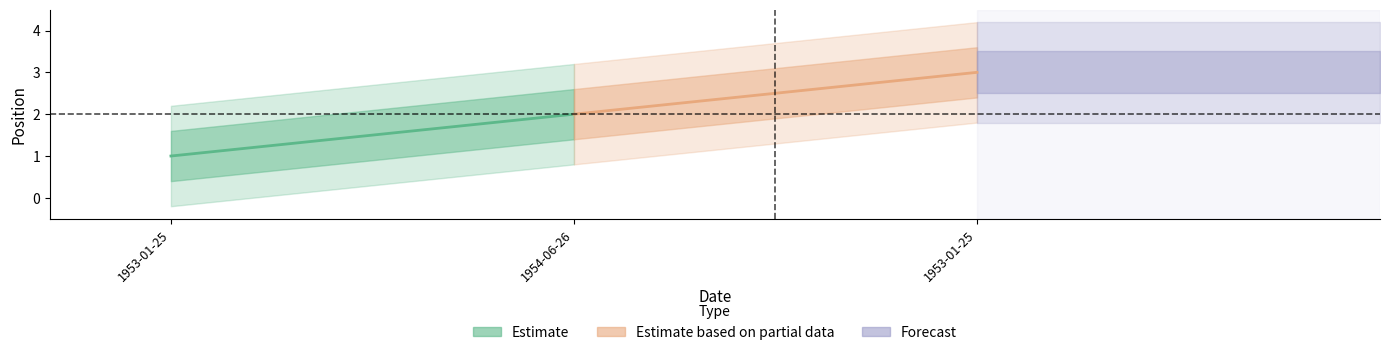

How many lines are shown in the chart?

1